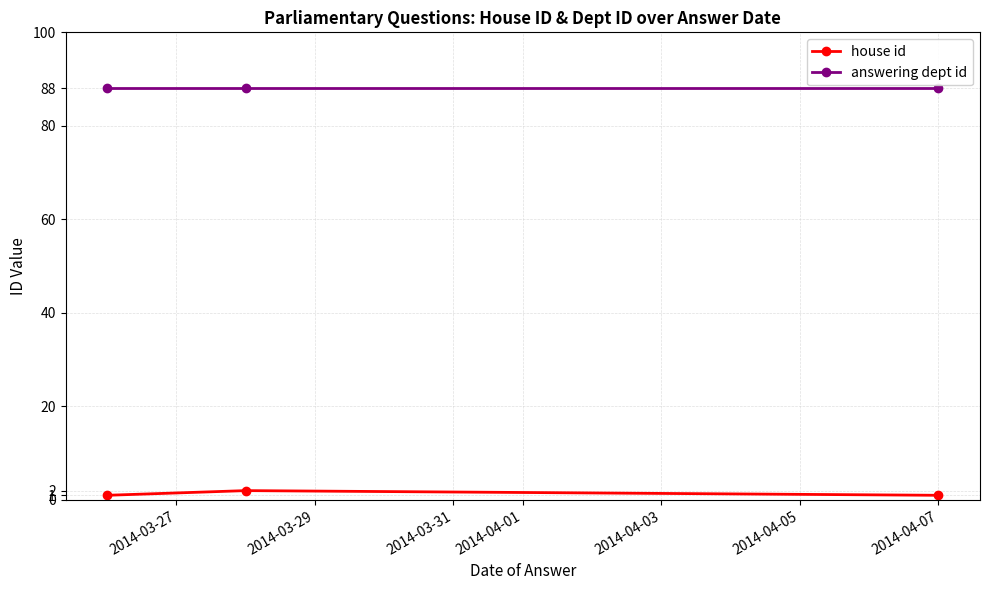

What is the minimum value for answering dept id?

88